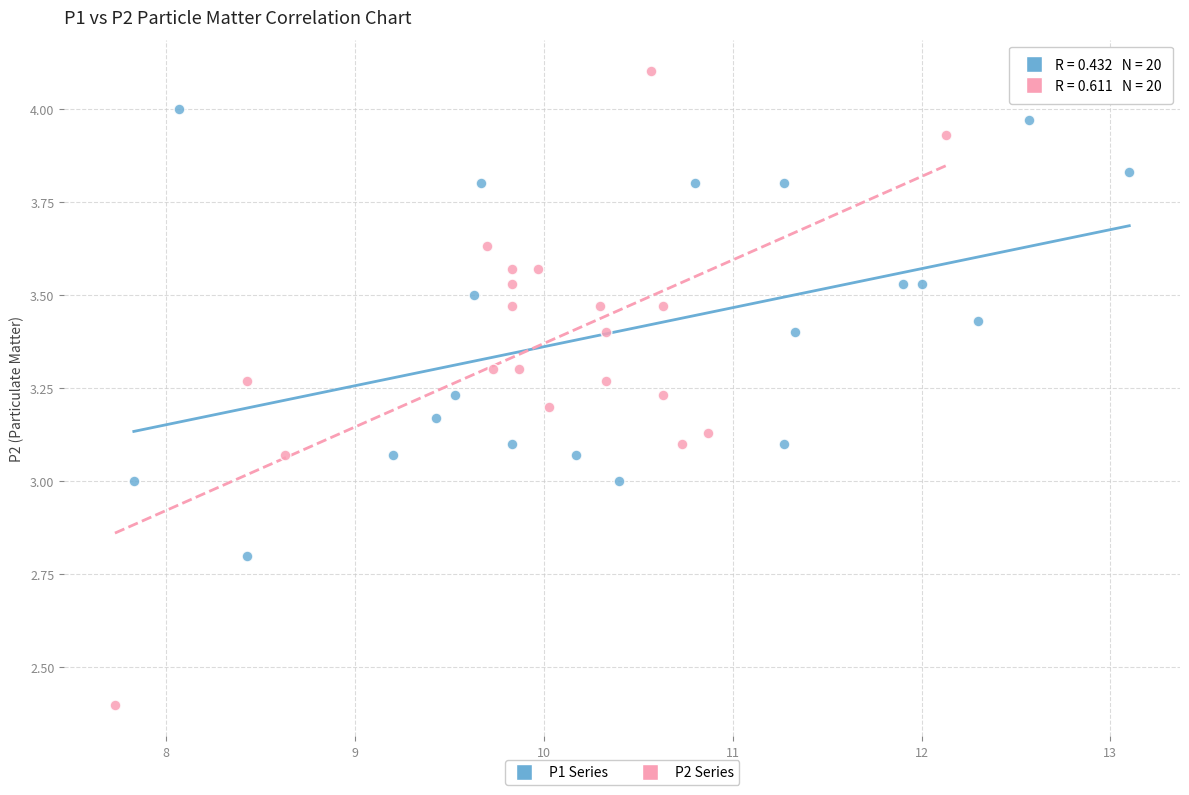

Which series reaches the minimum Y coordinate?

P2 Series